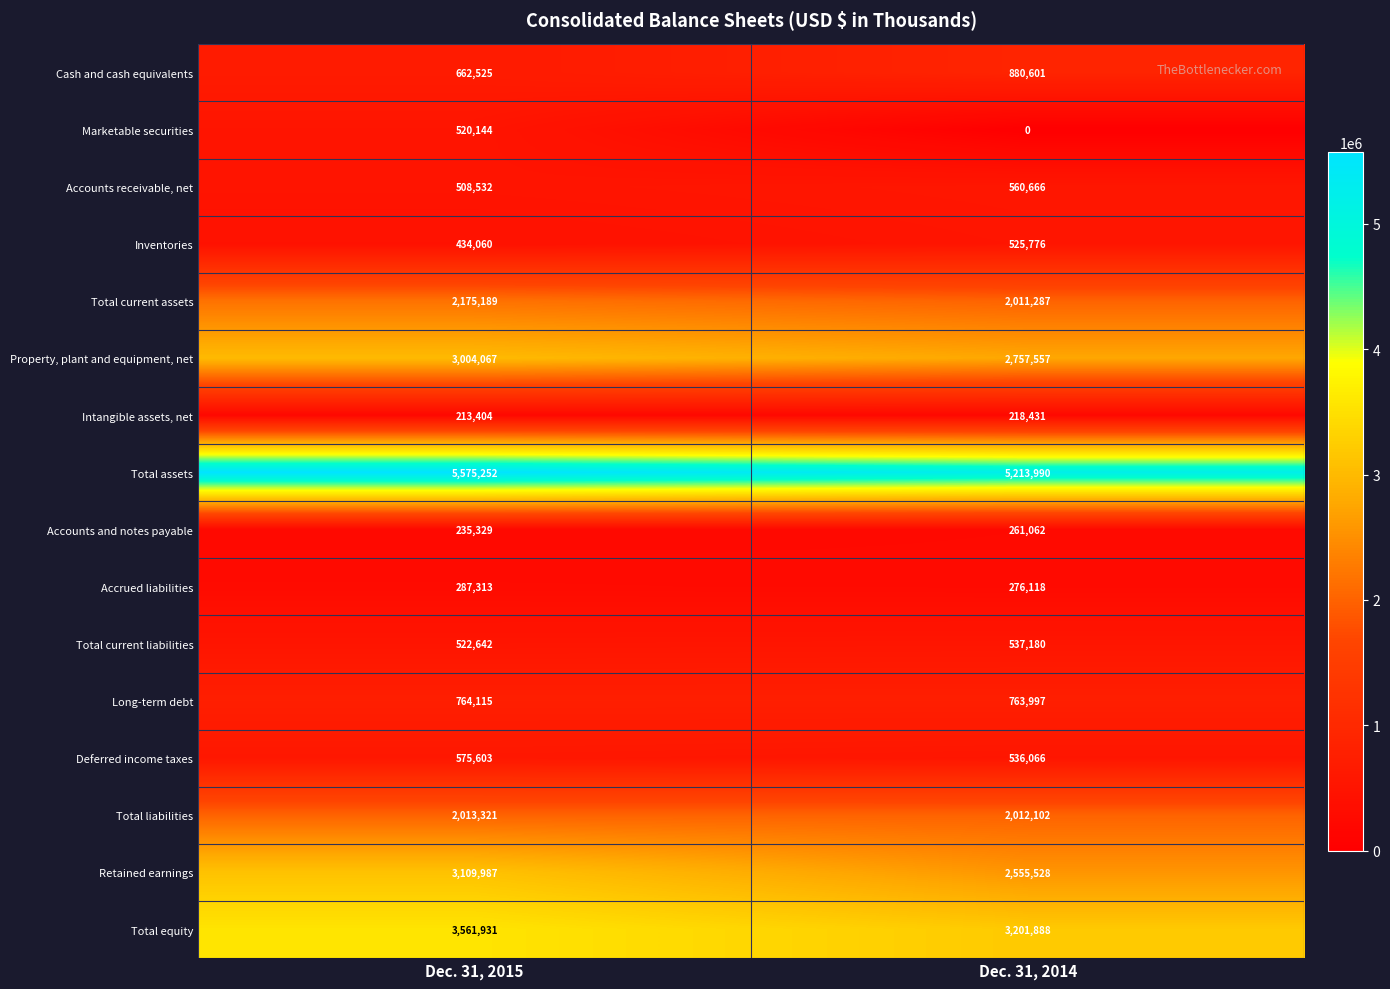

Which series has the largest range (max minus min)?

Retained earnings